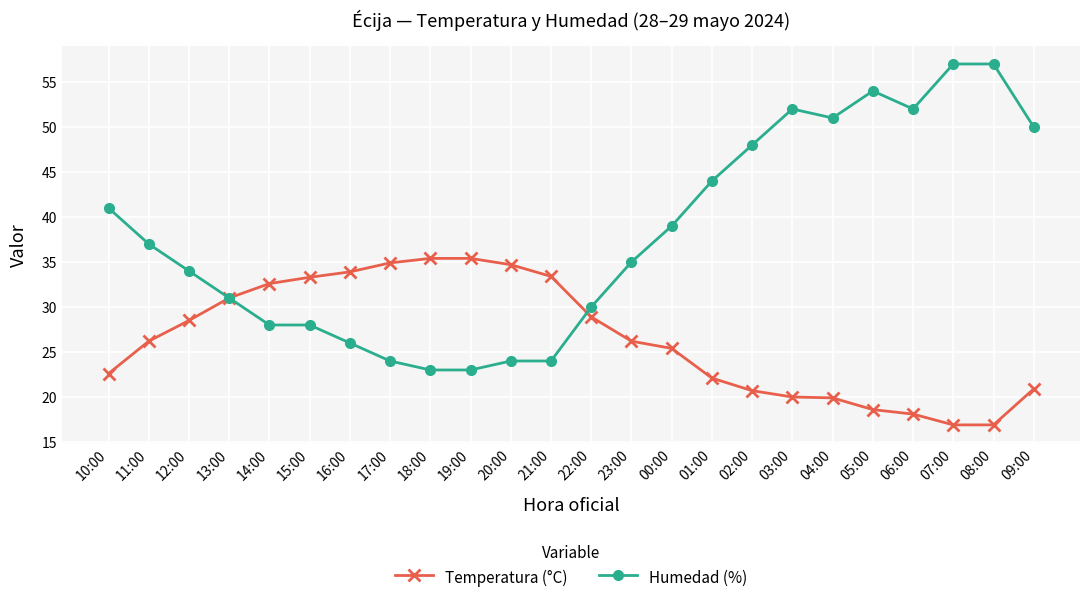

Which series has the largest total across all categories?

Humedad (%)